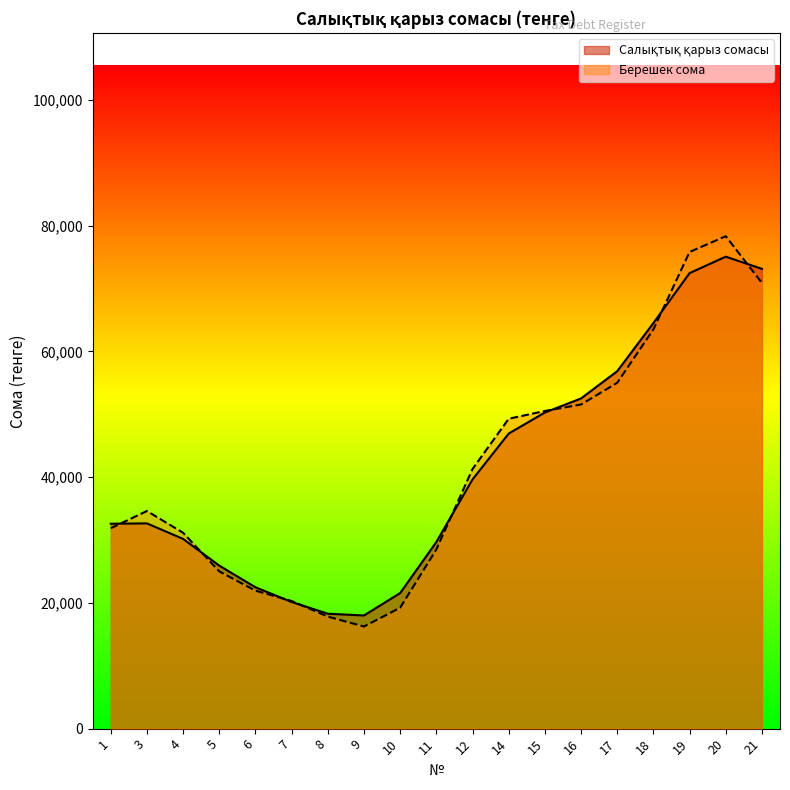

How many distinct data groups are displayed?

2